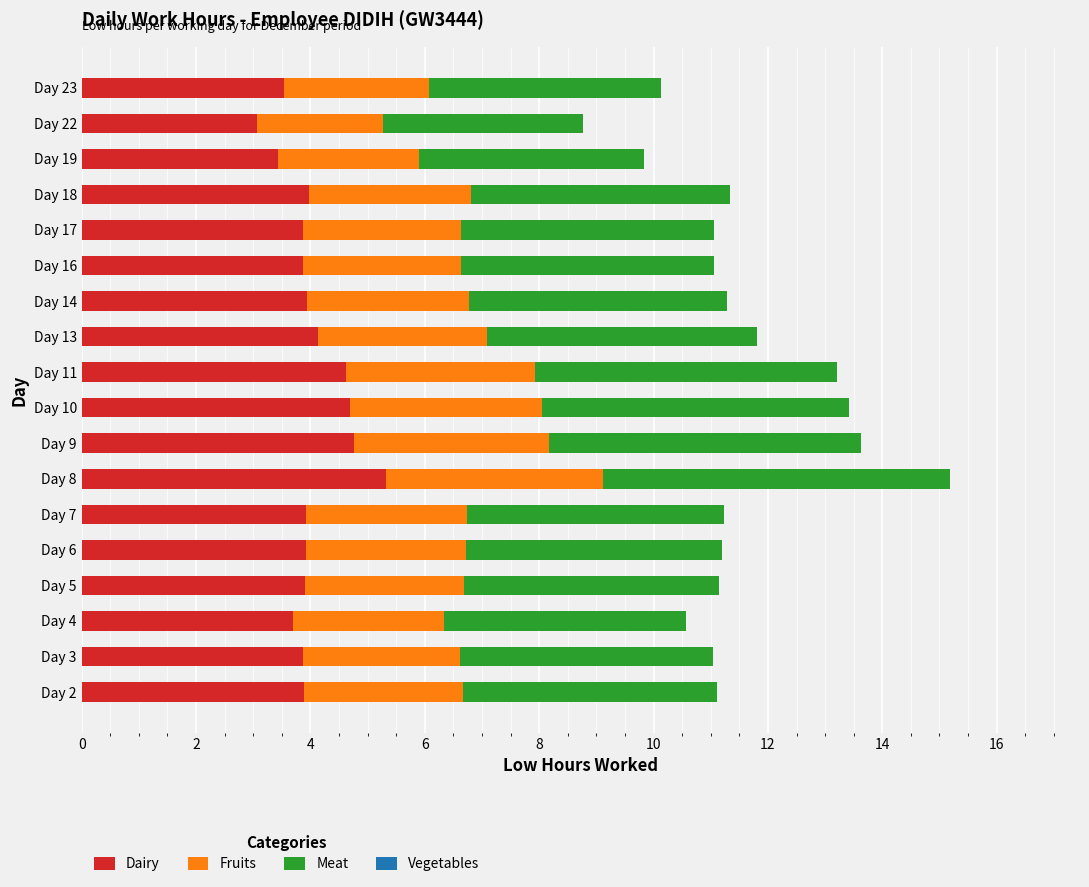

What is the lowest value of the Dairy series?

3.1